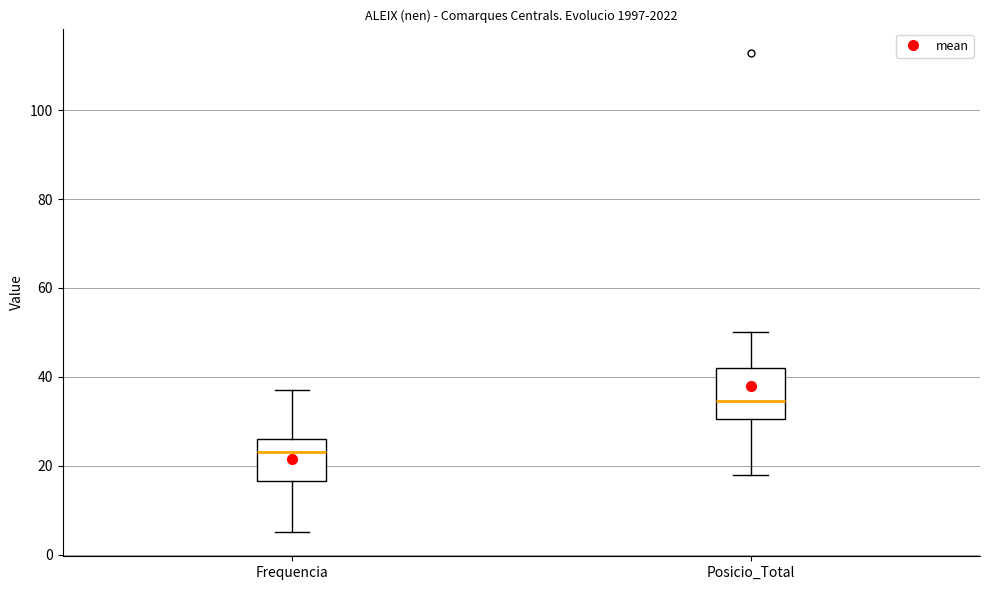

Which box has the highest median line?

Posicio_Total